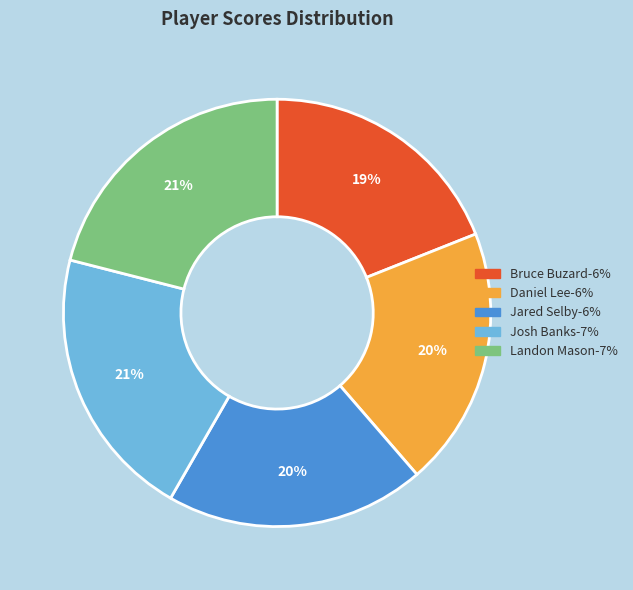

To the nearest percent, what is the difference between the largest and smallest slice percentages?

2%